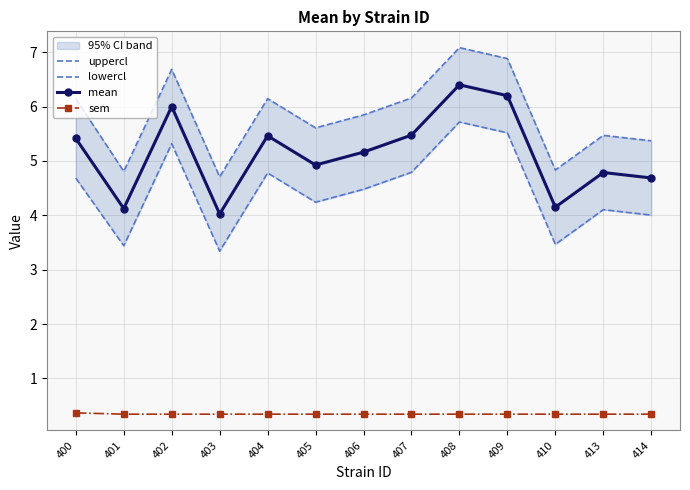

True or false: mean and sem intersect in this chart.

False